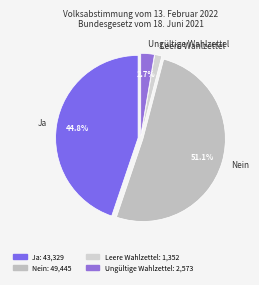

The Leere Wahlzettel slice represents 1% of the pie. True or false?

True